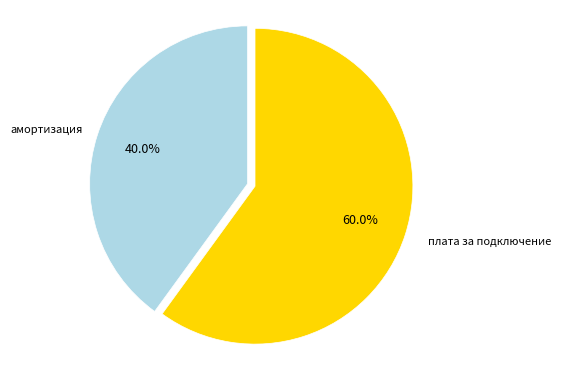

What is the majority slice?

плата за подключение